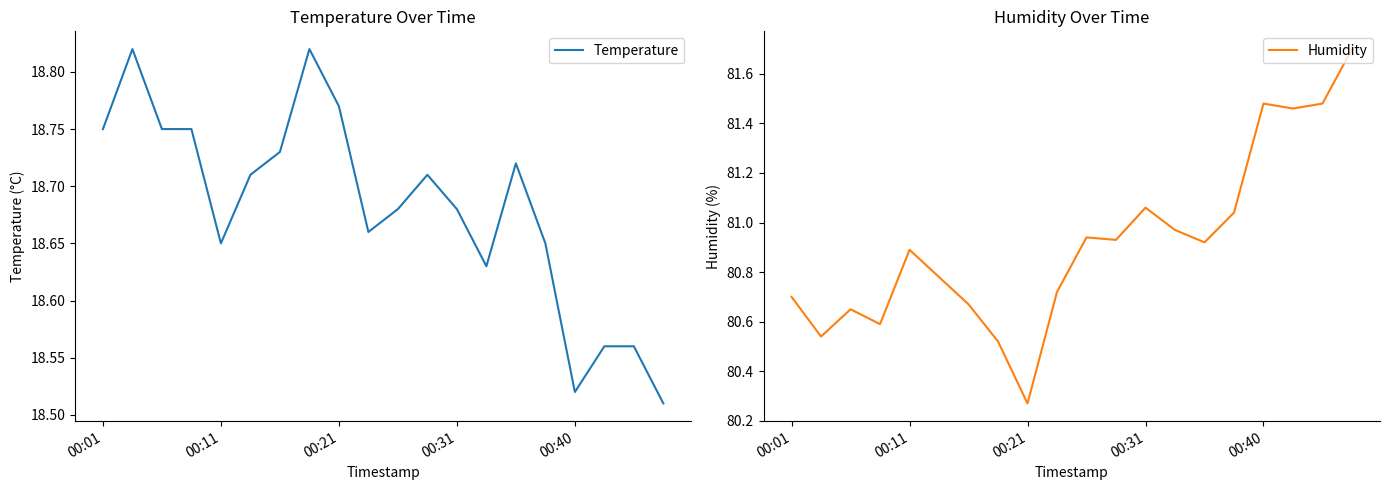

Is it true that Temperature equals 32.8 at 00:11?

False